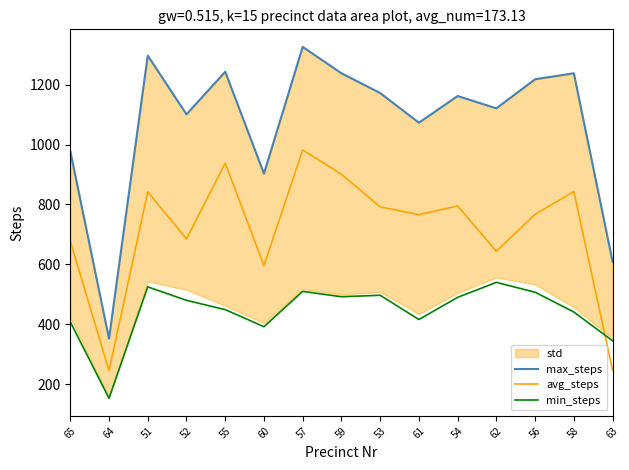

What is the approximate value of min_steps at 53, to the nearest 5?

495